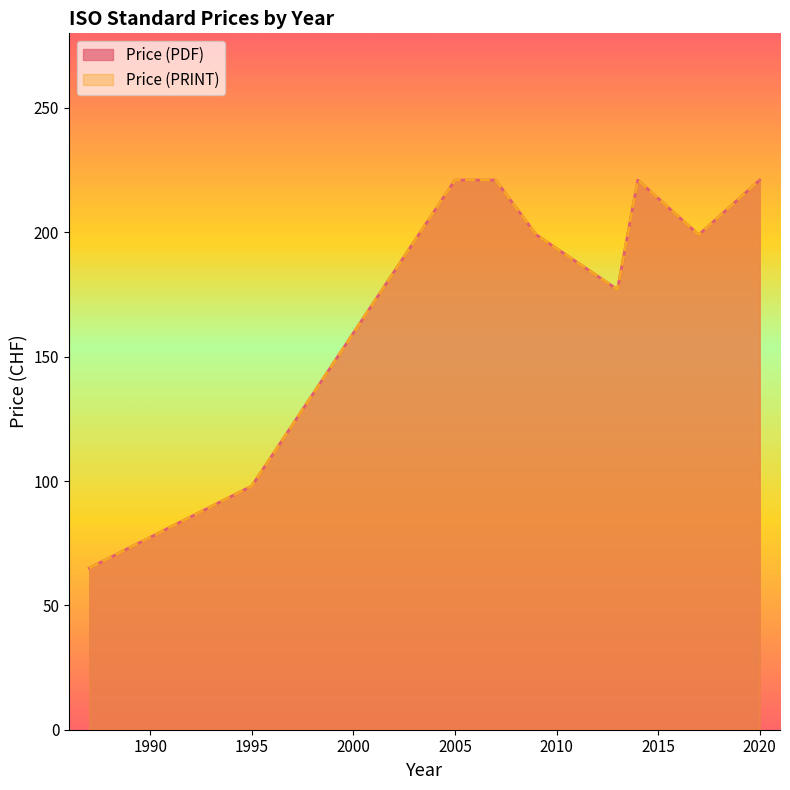

In Price (PRINT), how many points are lower than both neighbors (excluding endpoints)?

2